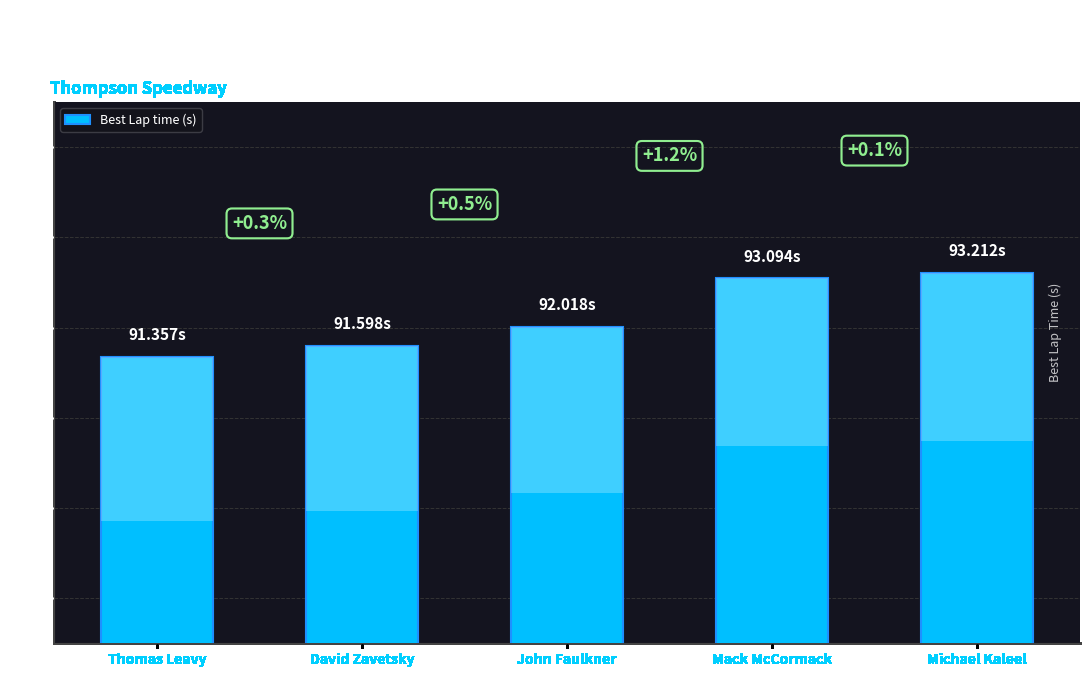

Reading left to right, extract all data points from this chart.

Thomas Leavy=91.4	David Zavetsky=91.6	John Faulkner=92.0	Mack McCormack=93.1	Michael Kaleel=93.2